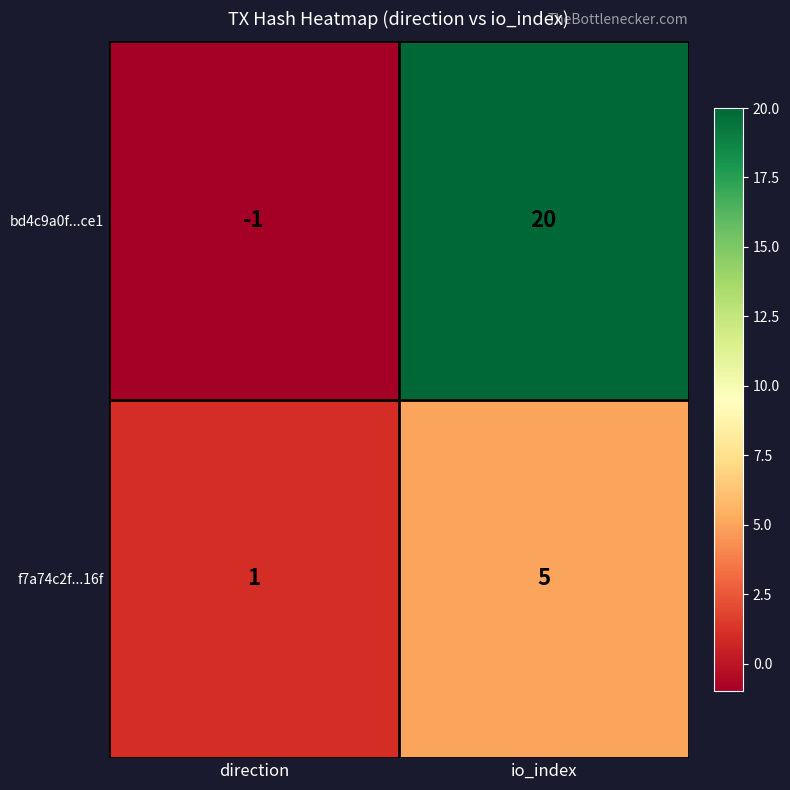

What is the sum of all f7a74c2f...16f values?

6